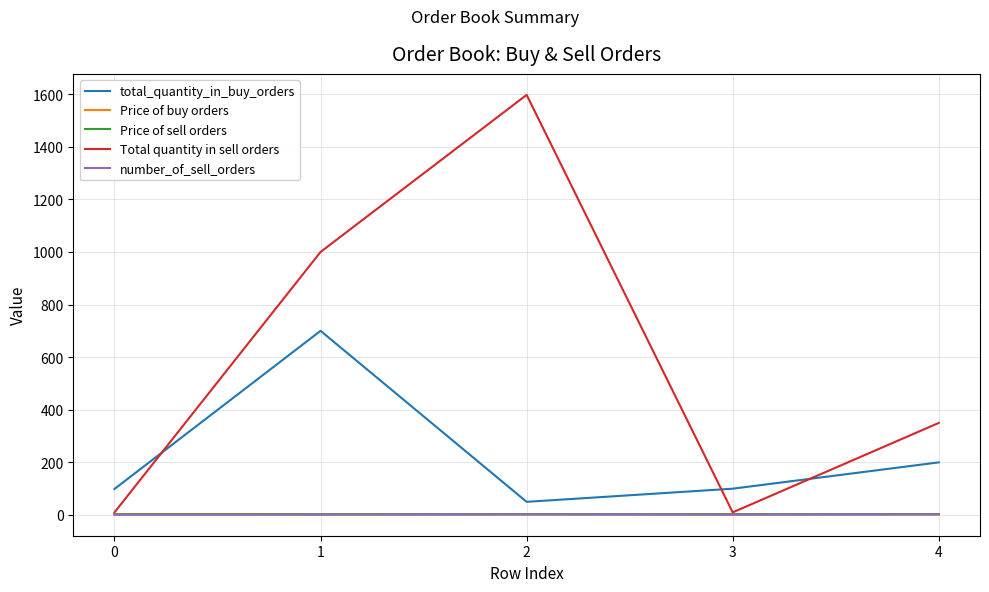

What are all the series names shown in the legend?

total_quantity_in_buy_orders, Price of buy orders, Price of sell orders, Total quantity in sell orders, number_of_sell_orders